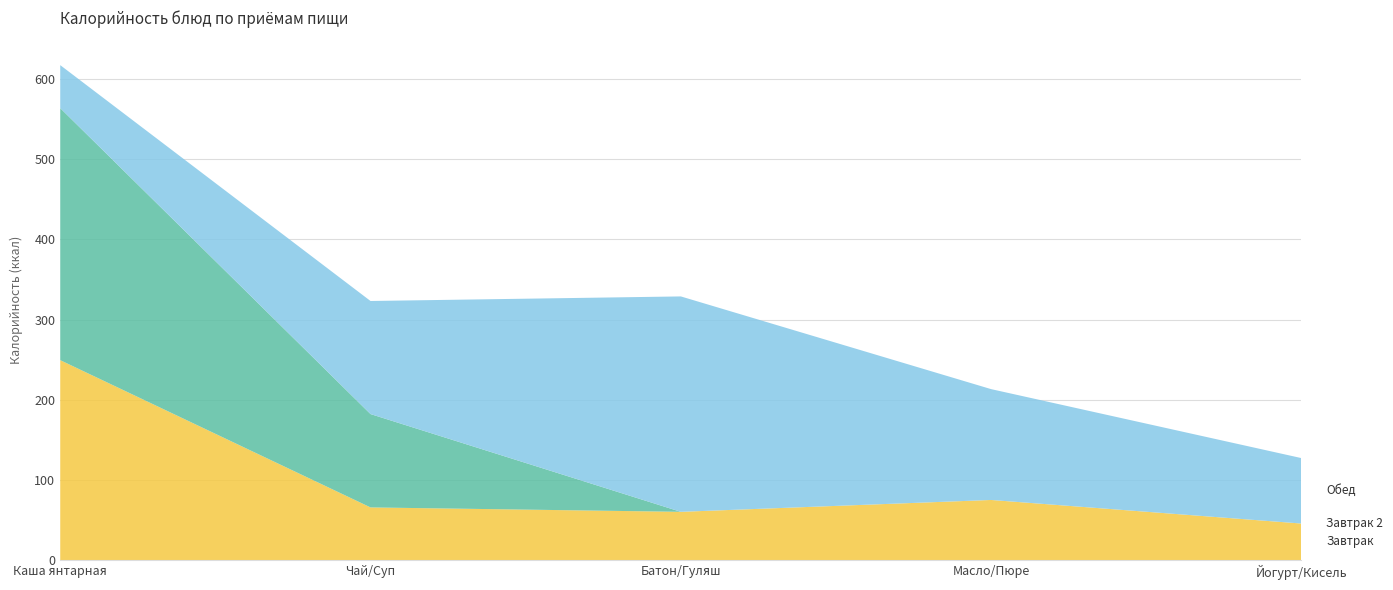

Reading left to right, list all the values displayed in this chart.

Завтрак: 249.3	65.7	60.2	75.0	45.6
Завтрак 2: 314.3	116.4	0.0	0.0	0.0
Обед: 53.6	141.0	268.6	138.2	81.6